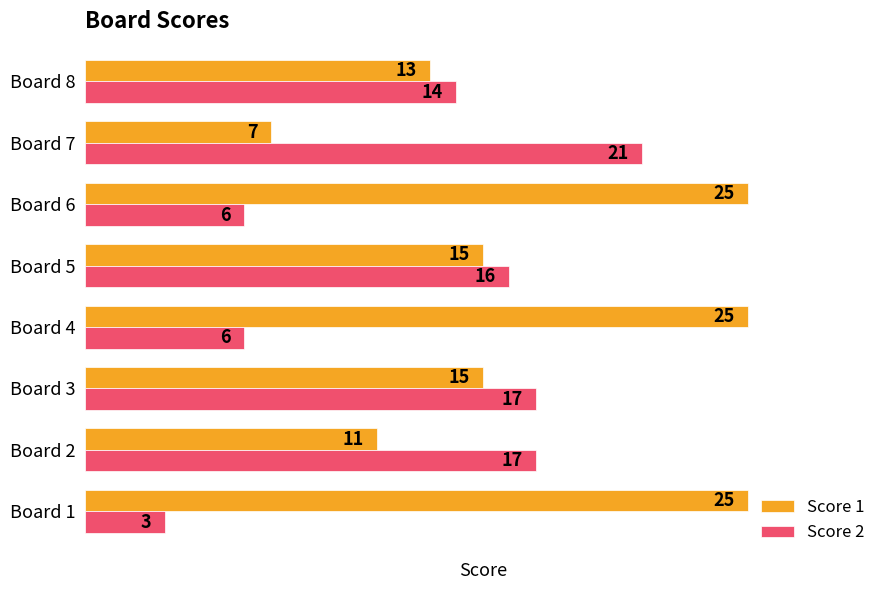

How many series are shown in this chart?

2